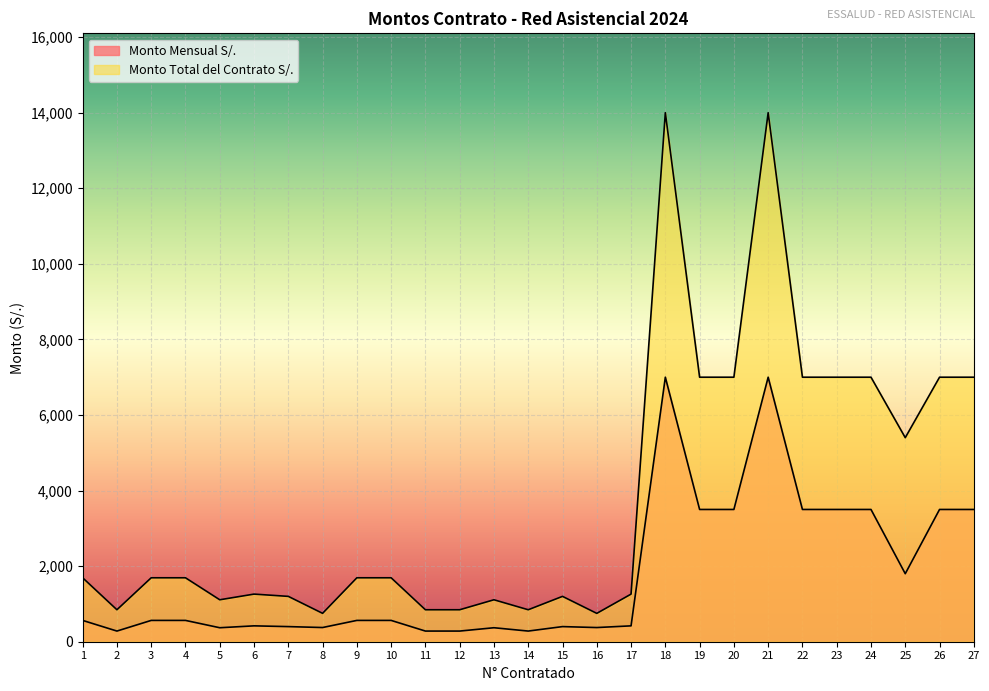

How many interior local valleys does the Monto Total del Contrato S/. series have?

6